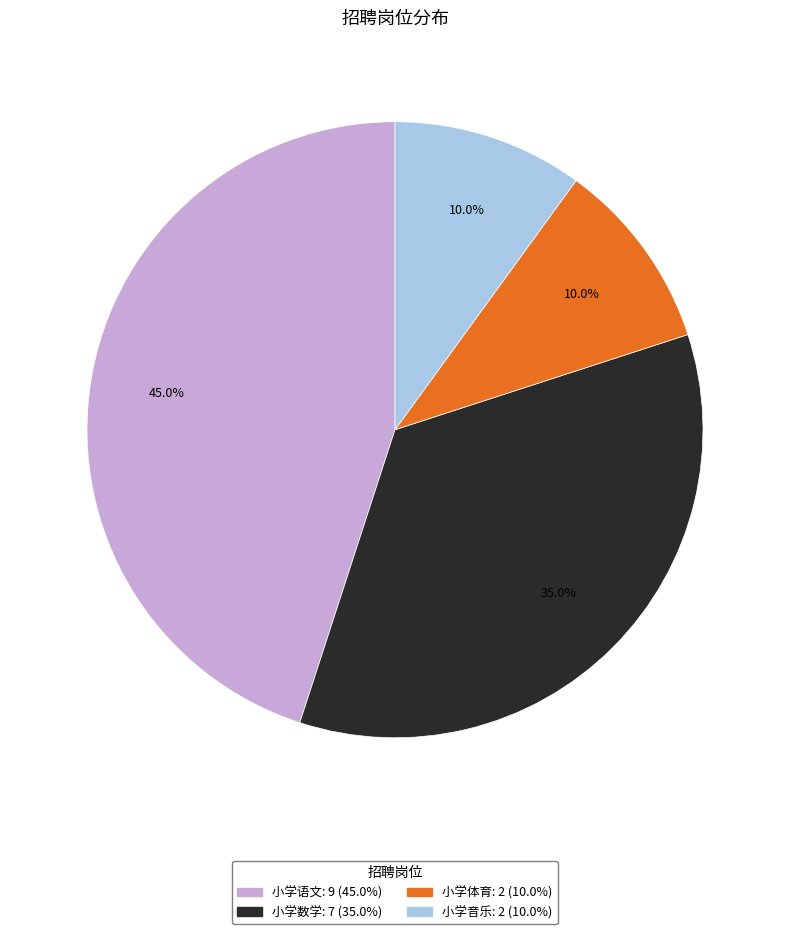

Which category has the biggest portion of the pie?

小学语文